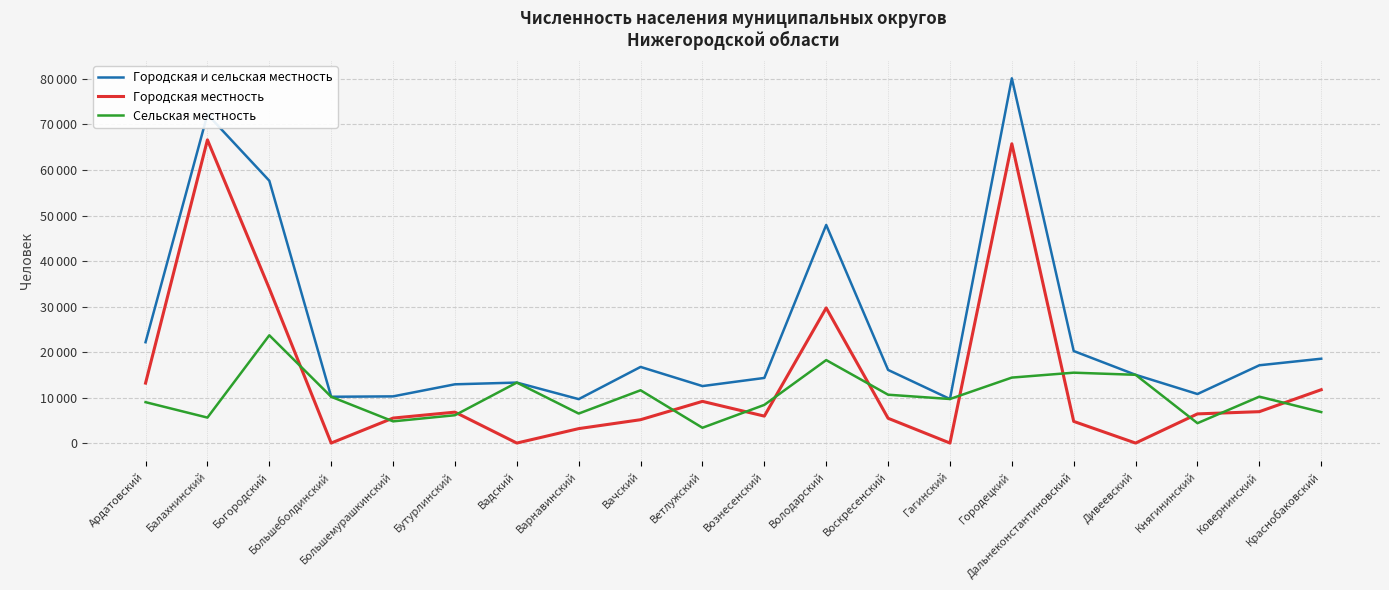

True or false: Городская и сельская местность has a value of 131867 at Городецкий.

False